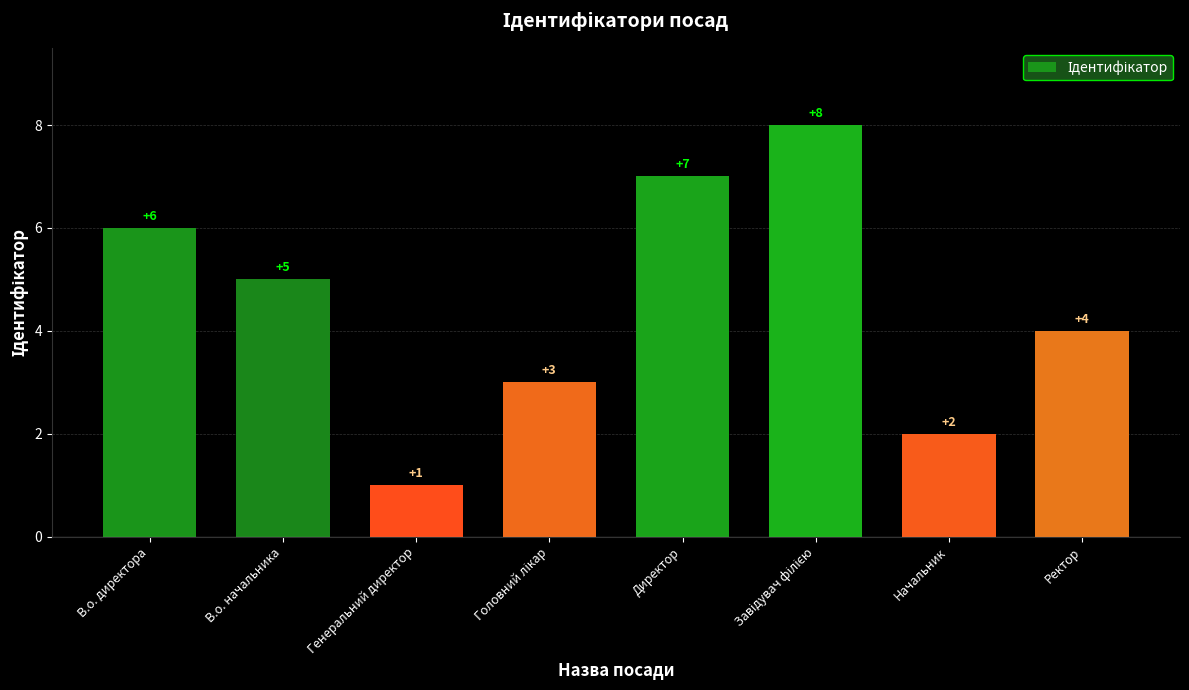

What is the greatest value displayed?

8